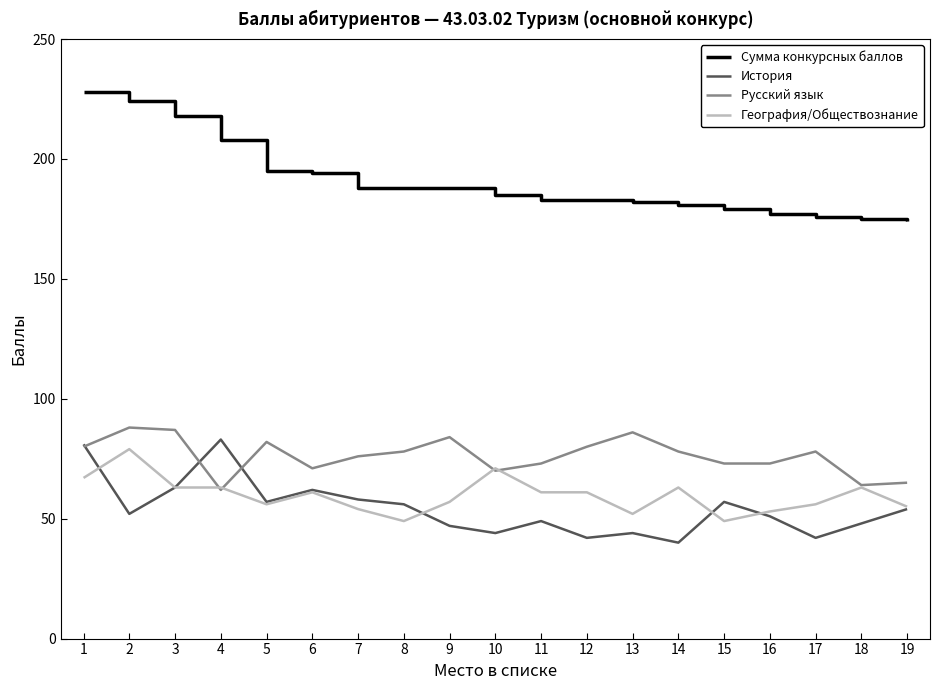

At how many categories does at least one series exceed 84?

19